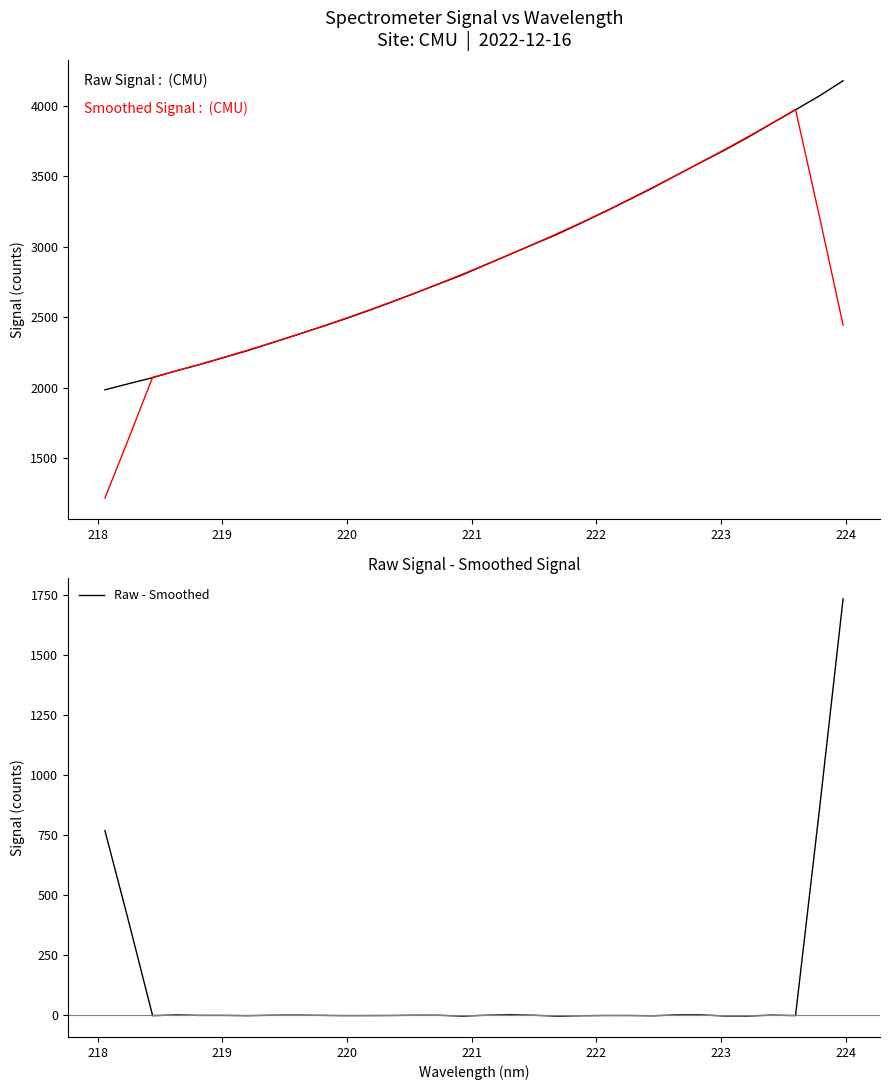

Reading left to right, list all the values displayed in this chart.

Raw Signal: 1985.3	2029.2	2071.6	2120.4	2165.6	2215.0	2264.4	2318.6	2372.8	2427.8	2484.3	2544.0	2606.0	2670.4	2736.4	2801.3	2874.3	2947.1	3018.8	3090.6	3169.7	3250.7	3334.3	3418.8	3509.2	3598.0	3685.2	3777.7	3875.9	3973.0	4071.6	4179.3
Smoothed Signal: 1217.2	1641.3	2074.4	2120.4	2167.4	2216.8	2267.3	2319.7	2373.6	2429.5	2487.0	2546.5	2608.2	2671.6	2737.7	2805.9	2875.6	2946.4	3020.1	3095.4	3172.8	3252.8	3336.5	3422.2	3509.1	3597.8	3689.2	3782.0	3876.7	3975.5	3220.0	2444.8
Raw - Smoothed: 768.1	387.9	-2.8	0.0	-1.8	-1.8	-2.9	-1.2	-0.8	-1.6	-2.7	-2.5	-2.2	-1.2	-1.3	-4.6	-1.2	0.6	-1.3	-4.7	-3.1	-2.2	-2.2	-3.4	0.1	0.2	-4.0	-4.2	-0.8	-2.5	851.7	1734.5